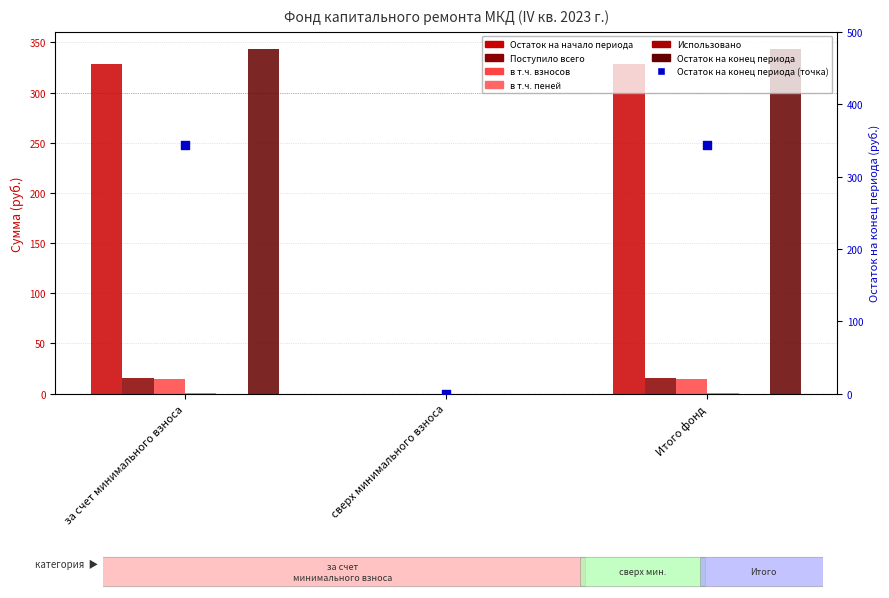

Which series has the largest Y range (max minus min)?

Остаток на конец периода